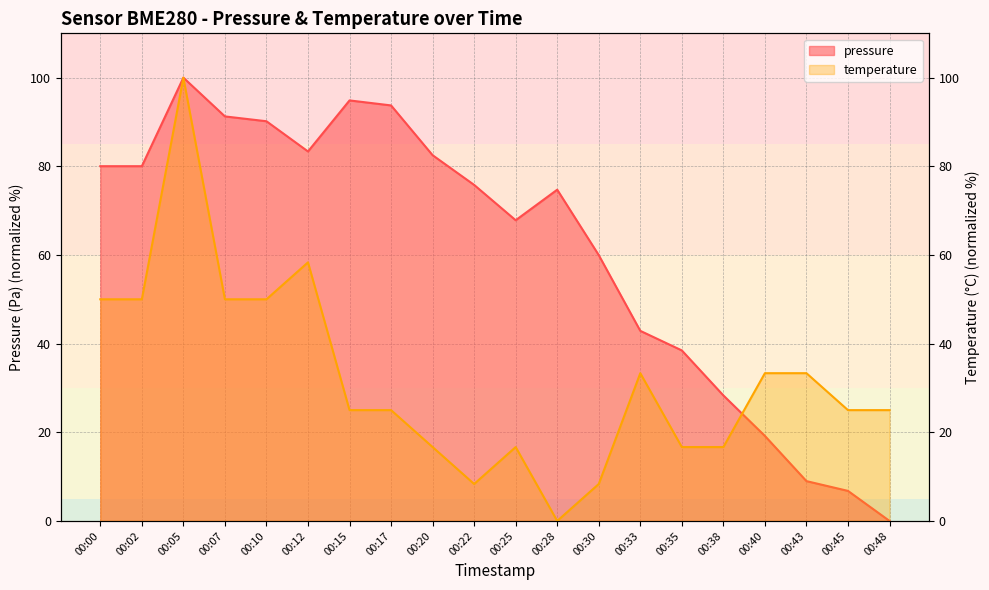

What is the greatest value displayed?

100.0